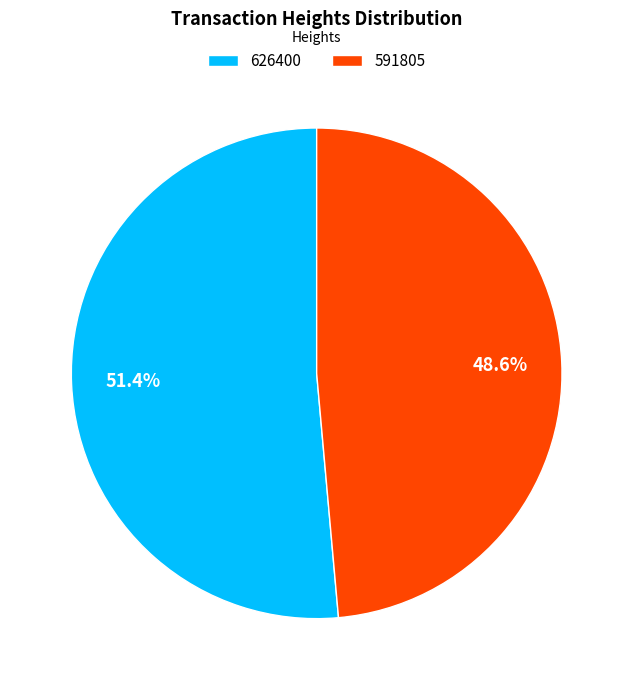

True or false: 626400 accounts for 51% of the total.

True